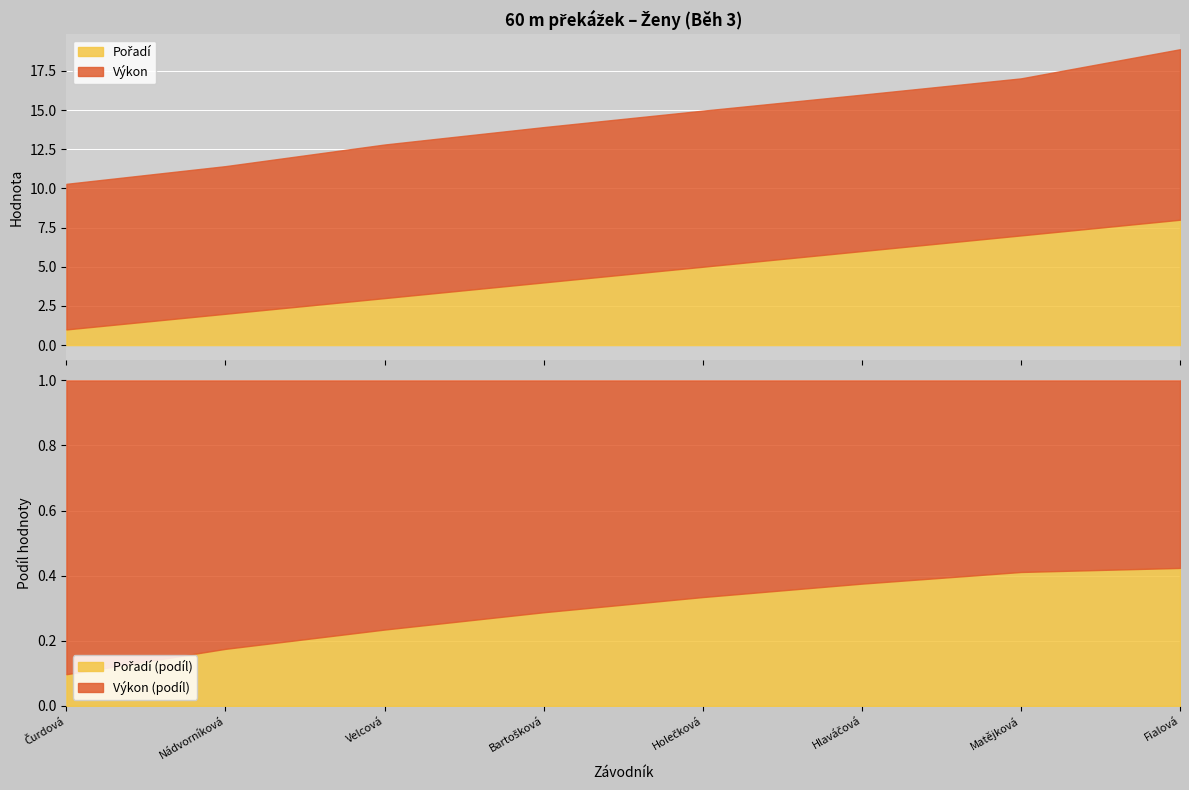

What is the smallest value displayed?

1